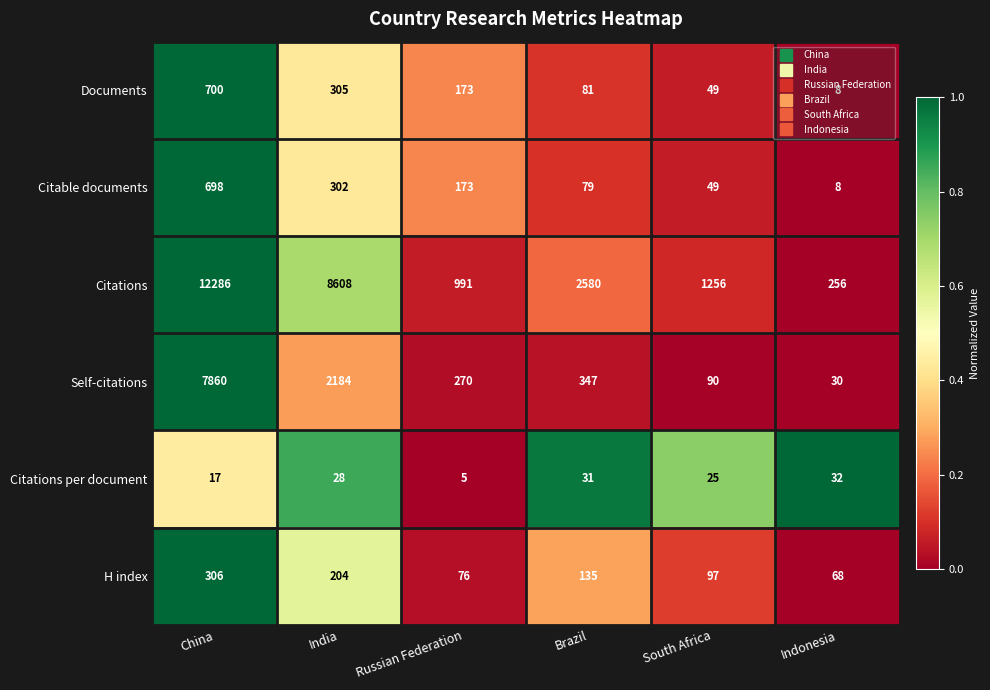

At which label does Citable documents reach its peak?

China